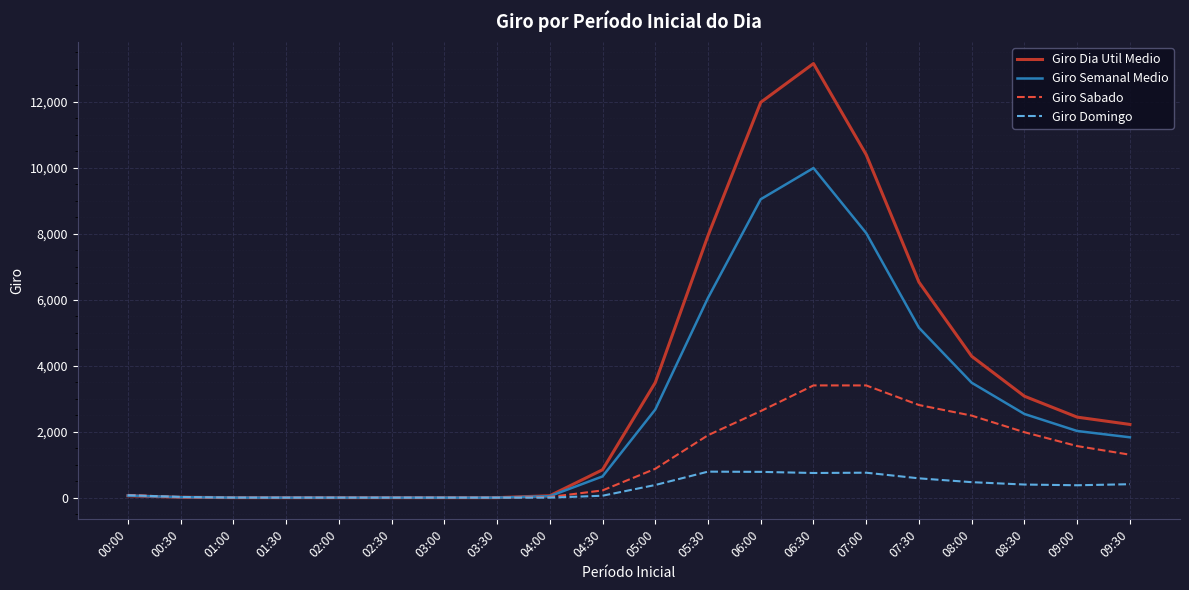

True or false: Giro Semanal Medio has a value of 3482.6 at 08:00.

True